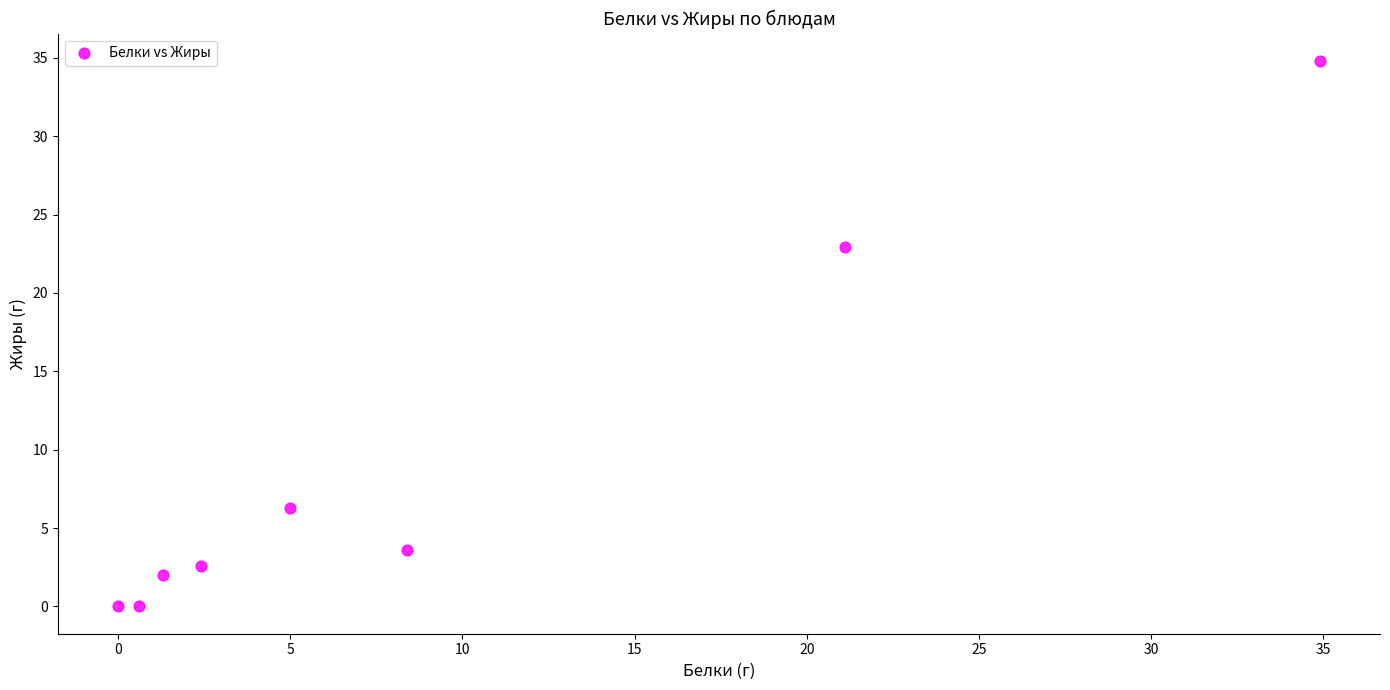

What is the average Y value?

9.0